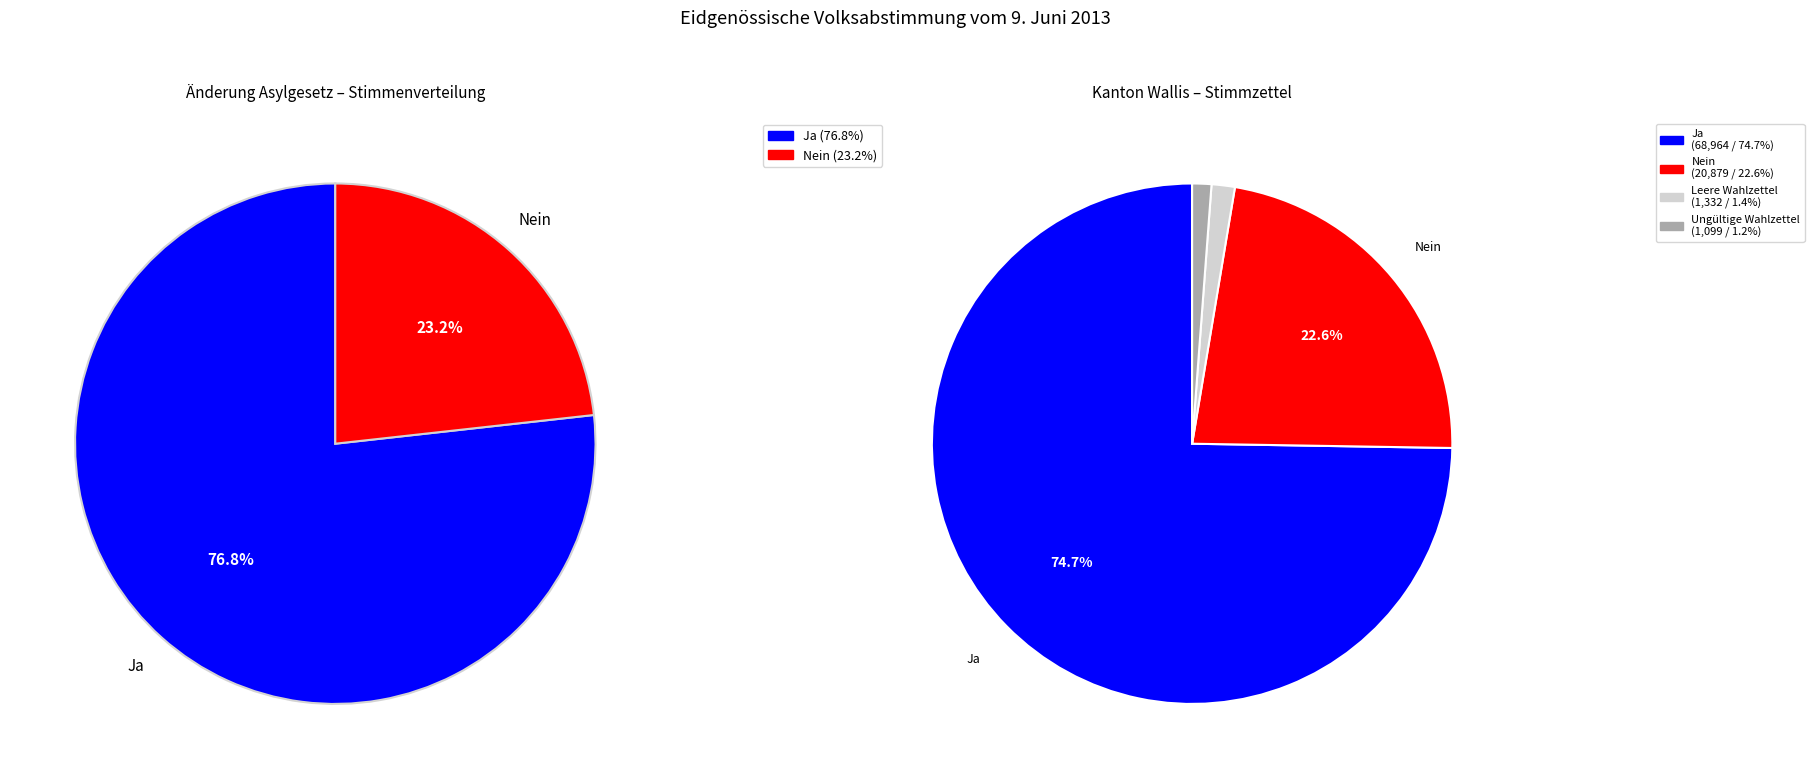

How many slices are in this pie chart?

4